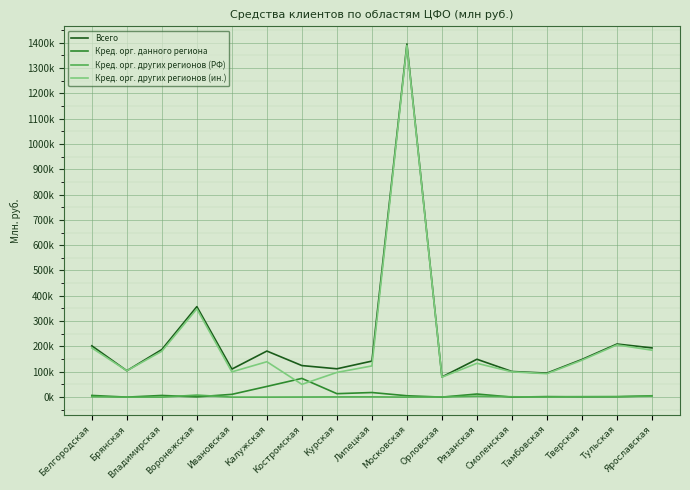

Which series changed the most between Костромская and Тульская?

Кред. орг. других регионов (ин.)